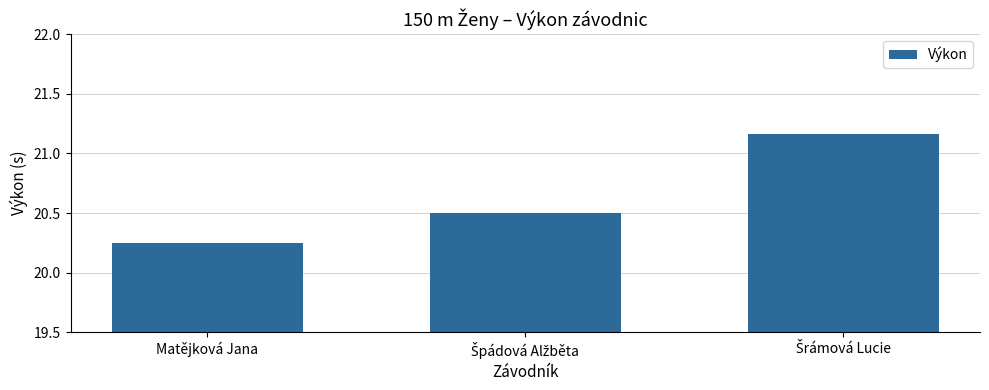

What is the value of the 2nd bar from the left?

20.5